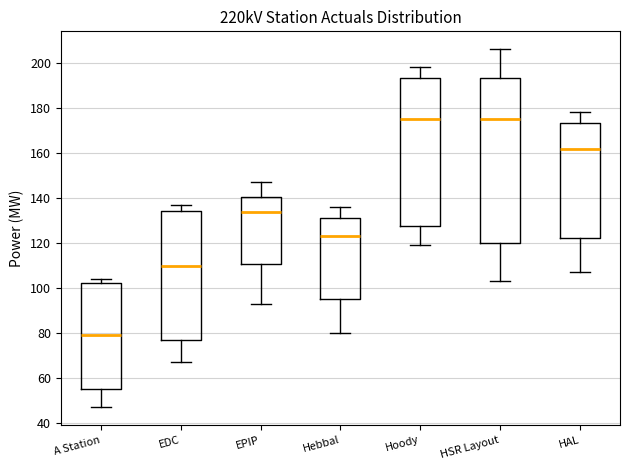

Reading left to right, read every box against the y-axis: the position of its median line, the range the box covers, and the ends of its whiskers. The values are not printed on the chart, so give them approximately, as read against the axis.

A Station: median 80, box 56 to 102, whiskers 48 to 104
EDC: median 110, box 76 to 134, whiskers 68 to 138
EPIP: median 134, box 110 to 140, whiskers 94 to 148
Hebbal: median 124, box 96 to 132, whiskers 80 to 136
Hoody: median 176, box 128 to 194, whiskers 120 to 198
HSR Layout: median 176, box 120 to 194, whiskers 104 to 206
HAL: median 162, box 122 to 174, whiskers 108 to 178